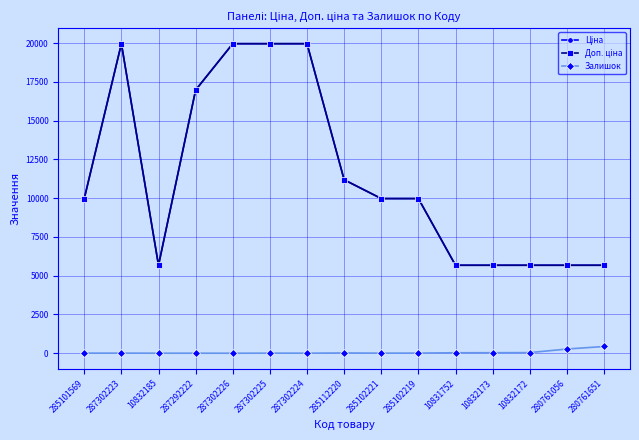

In Доп. ціна, how many points are lower than both neighbors (excluding endpoints)?

1